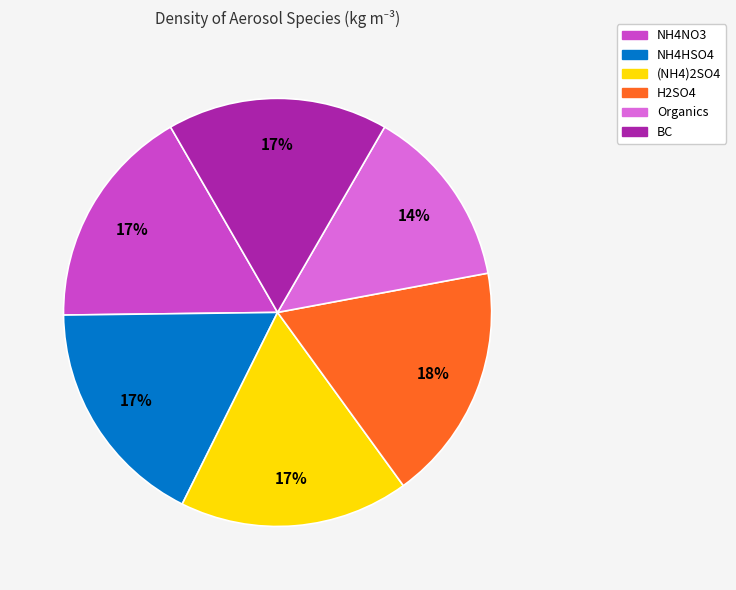

What is the smallest slice in the pie chart?

Organics